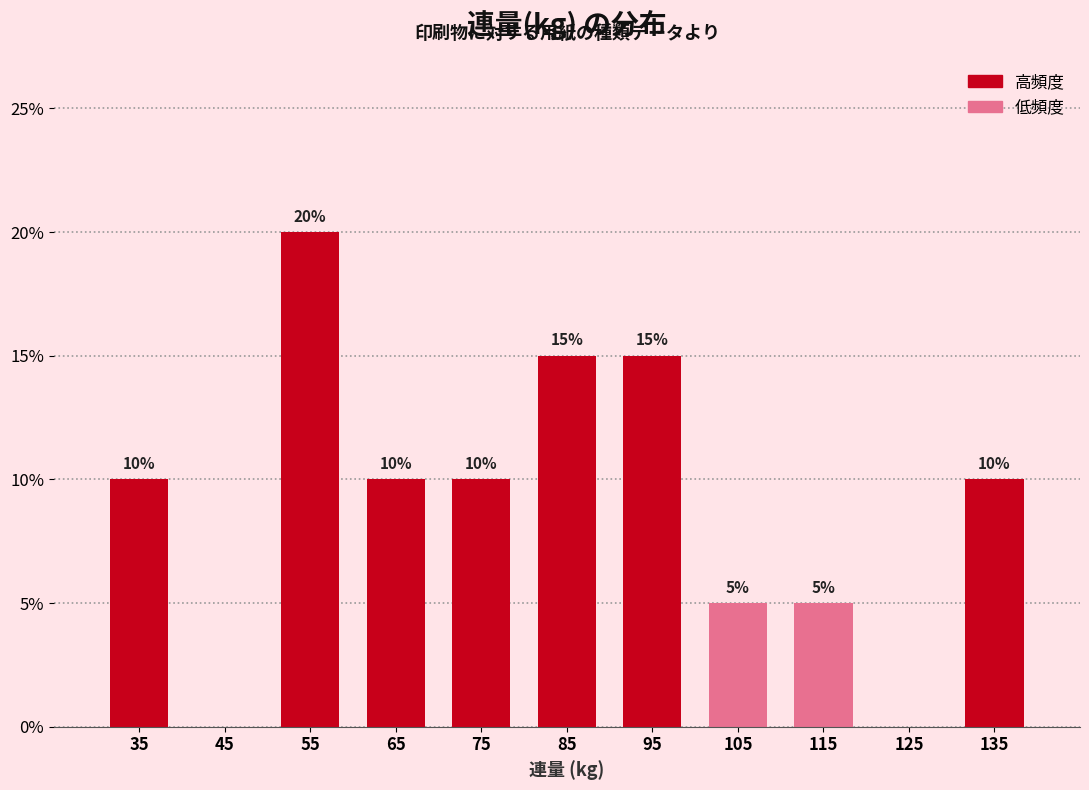

Which range on the x-axis has the tallest bar?

50 to 60